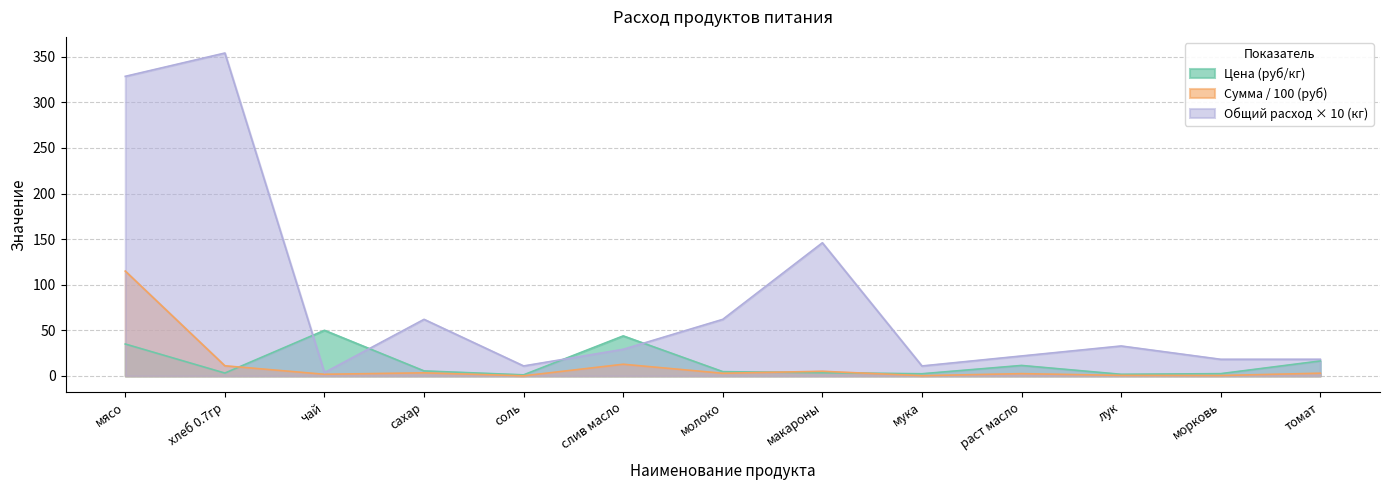

What are all the series names shown in the legend?

Цена (руб/кг), Сумма / 100 (руб), Общий расход × 10 (кг)